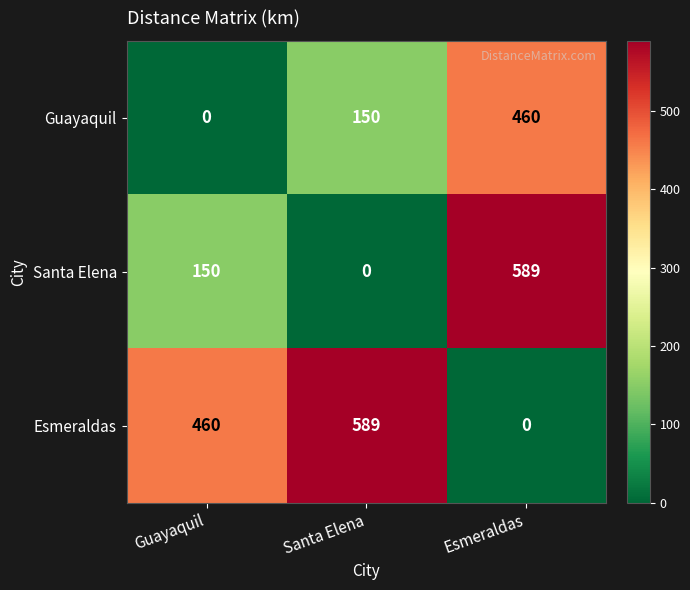

What is the difference between the highest and lowest values at Guayaquil?

460